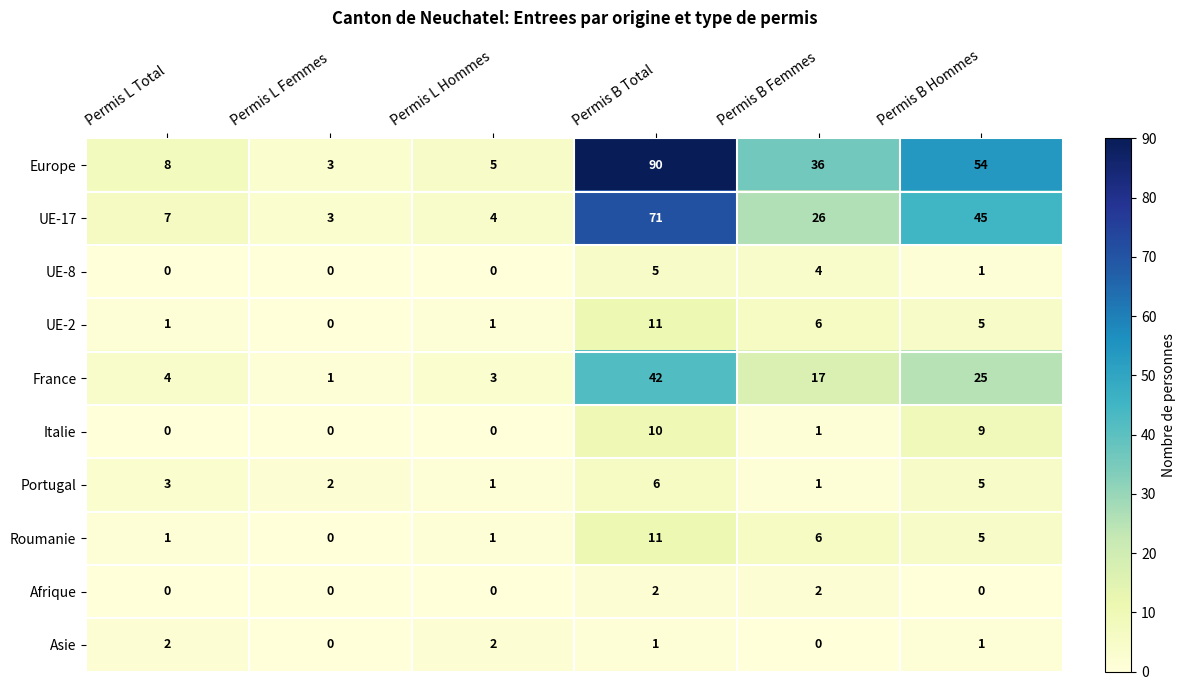

At how many categories does at least one series exceed 29?

3